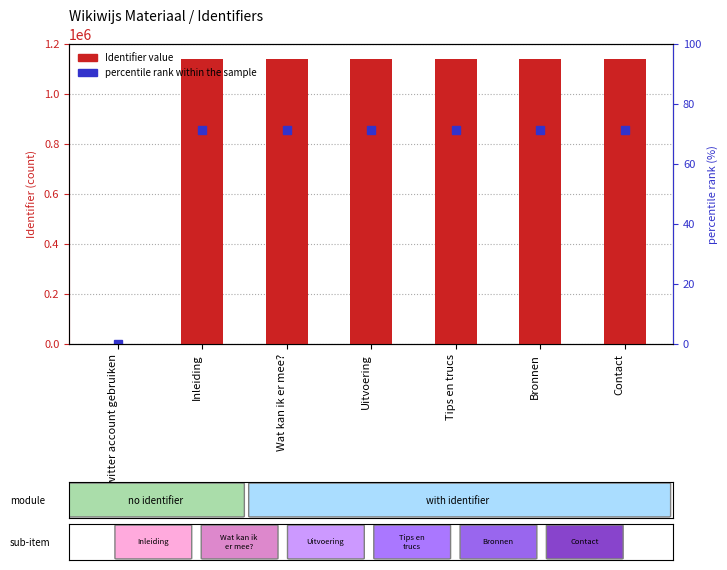

Reading left to right, extract all data points from this chart.

Een twitter account gebruiken=0	Inleiding=1138935	Wat kan ik er mee?=1138937	Uitvoering=1138938	Tips en trucs=1138939	Bronnen=1138940	Contact=1138942